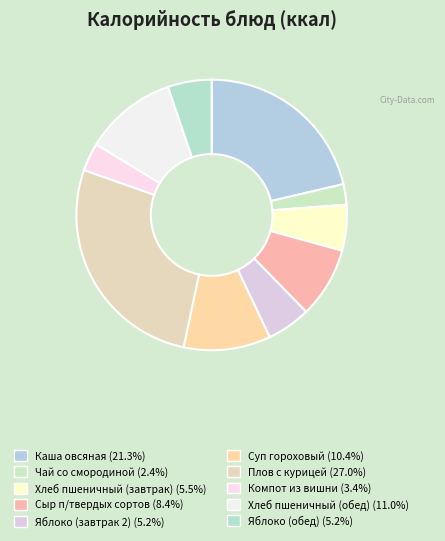

Which category has the smallest portion of the pie?

Чай со смородиной